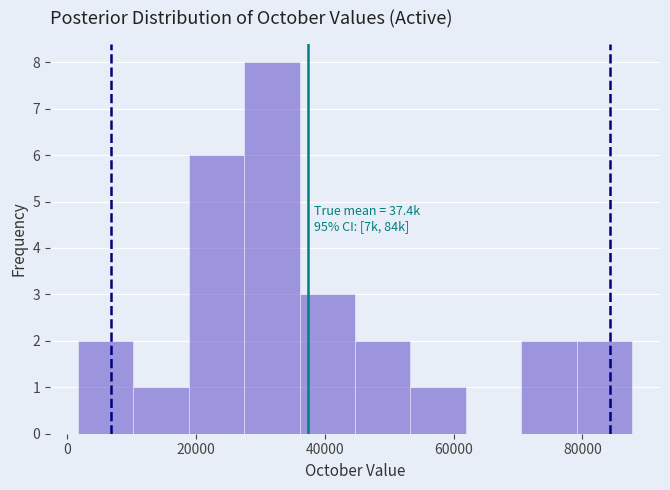

Which range on the x-axis has the tallest bar?

28000 to 36000